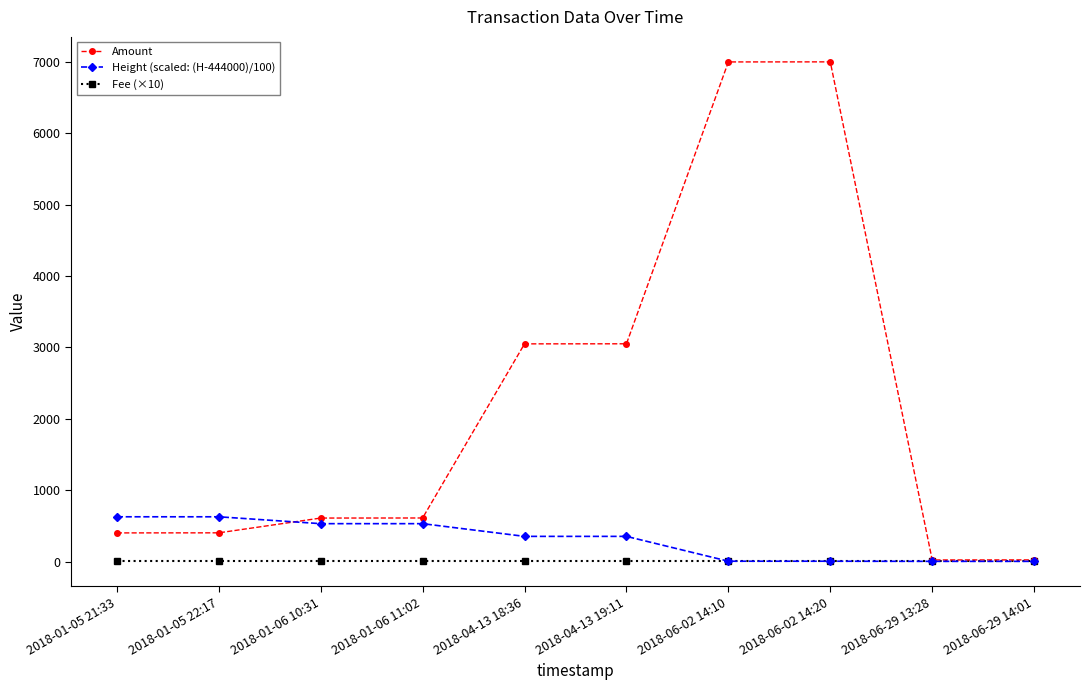

What are all the series names shown in the legend?

Amount, Height (scaled: (H-444000)/100), Fee (×10)